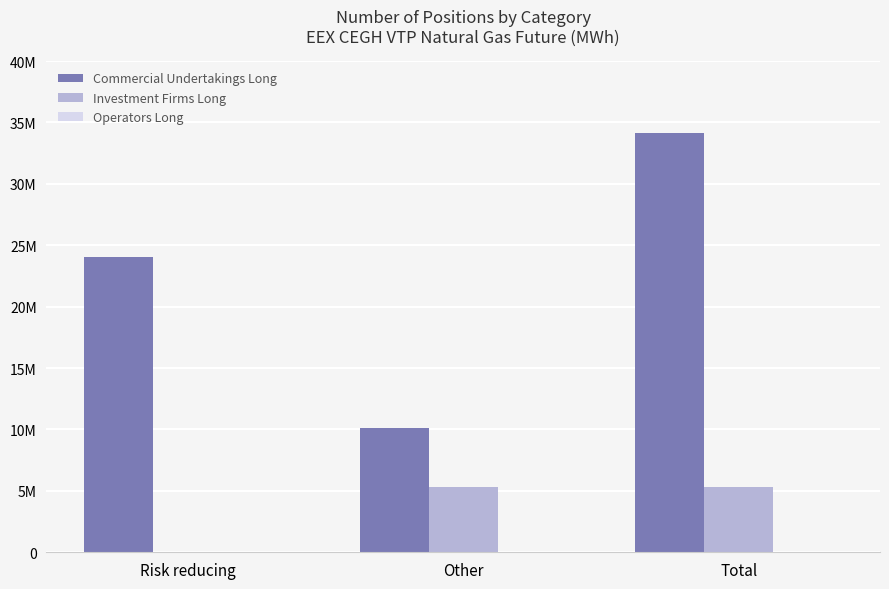

At how many categories does at least one series exceed 6436540?

3